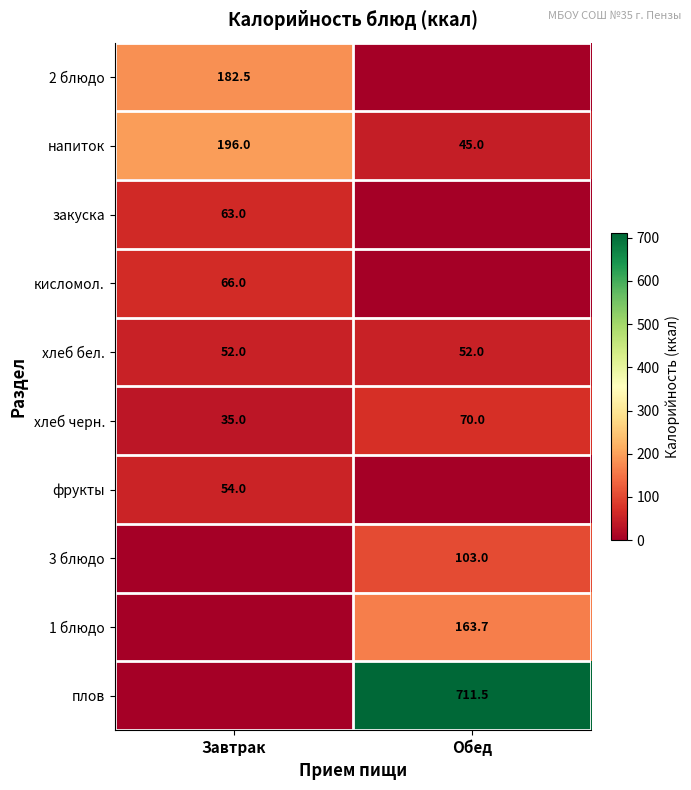

What is the sum of the хлеб черн. values at Завтрак and Обед?

105.0